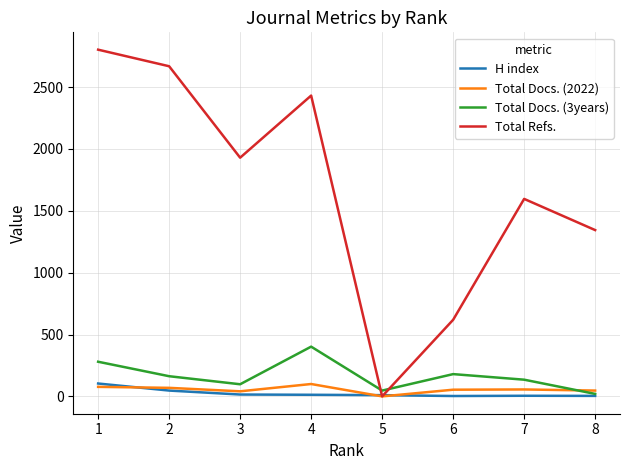

Where does the Total Docs. (2022) series first go above 56?

1